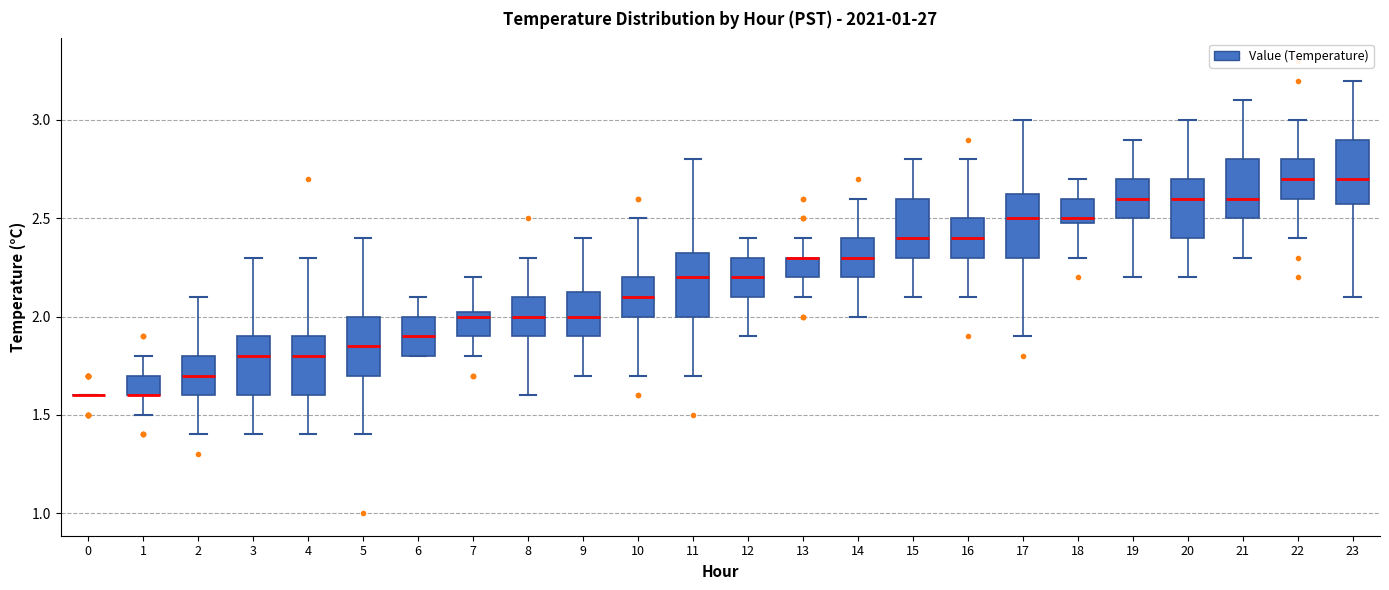

Reading left to right, read every box against the y-axis: the position of its median line, the range the box covers, and the ends of its whiskers. The values are not printed on the chart, so give them approximately, as read against the axis.

0: box collapsed to a line at 1.60, whiskers 1.60 to 1.60
1: median 1.60 (drawn on the box's lower edge), box 1.60 to 1.70, whiskers 1.50 to 1.80
2: median 1.70, box 1.60 to 1.80, whiskers 1.40 to 2.10
3: median 1.80, box 1.60 to 1.90, whiskers 1.40 to 2.30
4: median 1.80, box 1.60 to 1.90, whiskers 1.40 to 2.30
5: median 1.85, box 1.70 to 2.00, whiskers 1.40 to 2.40
6: median 1.90, box 1.80 to 2.00, whiskers 1.80 to 2.10
7: median 2.00, box 1.90 to 2.05, whiskers 1.80 to 2.20
8: median 2.00, box 1.90 to 2.10, whiskers 1.60 to 2.30
9: median 2.00, box 1.90 to 2.15, whiskers 1.70 to 2.40
10: median 2.10, box 2.00 to 2.20, whiskers 1.70 to 2.50
11: median 2.20, box 2.00 to 2.35, whiskers 1.70 to 2.80
12: median 2.20, box 2.10 to 2.30, whiskers 1.90 to 2.40
13: median 2.30 (drawn on the box's upper edge), box 2.20 to 2.30, whiskers 2.10 to 2.40
14: median 2.30, box 2.20 to 2.40, whiskers 2.00 to 2.60
15: median 2.40, box 2.30 to 2.60, whiskers 2.10 to 2.80
16: median 2.40, box 2.30 to 2.50, whiskers 2.10 to 2.80
17: median 2.50, box 2.30 to 2.65, whiskers 1.90 to 3.00
18: median 2.50 (just above the box's lower edge), box 2.50 to 2.60, whiskers 2.30 to 2.70
19: median 2.60, box 2.50 to 2.70, whiskers 2.20 to 2.90
20: median 2.60, box 2.40 to 2.70, whiskers 2.20 to 3.00
21: median 2.60, box 2.50 to 2.80, whiskers 2.30 to 3.10
22: median 2.70, box 2.60 to 2.80, whiskers 2.40 to 3.00
23: median 2.70, box 2.60 to 2.90, whiskers 2.10 to 3.20